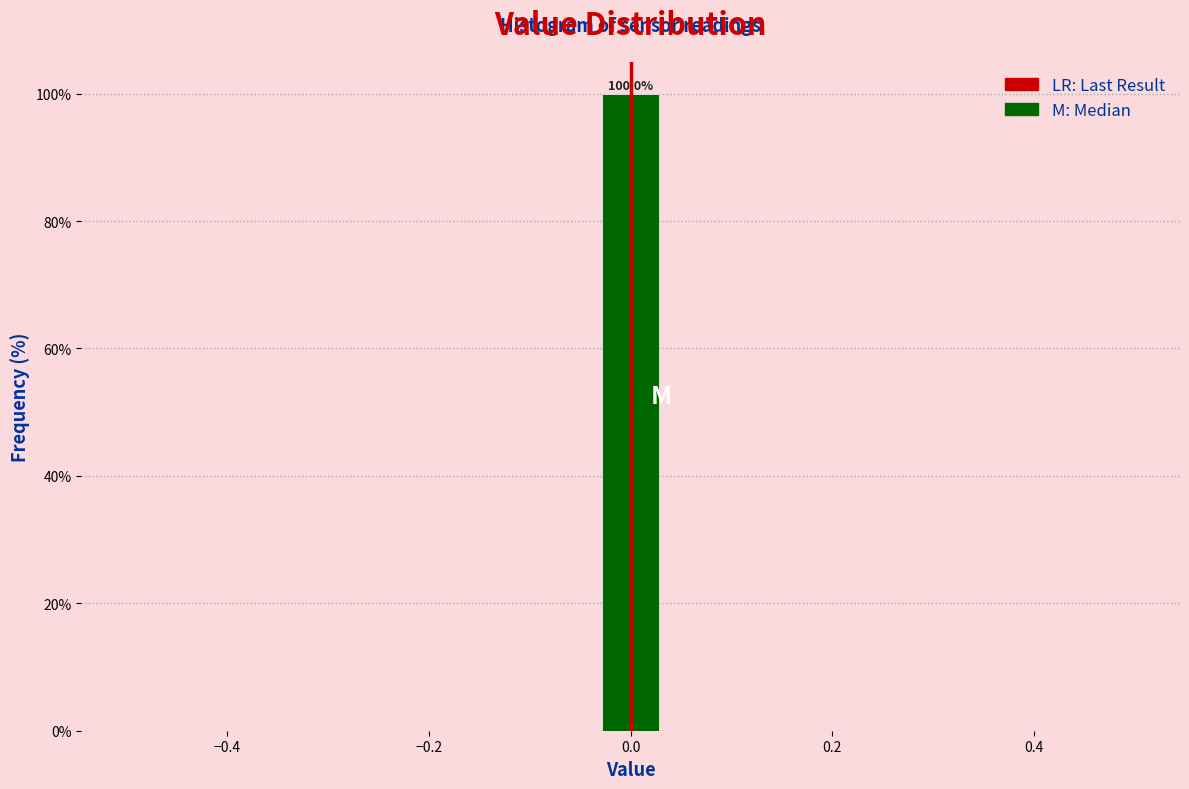

Read against the x-axis, roughly where is the centre of the tallest bar?

0.00